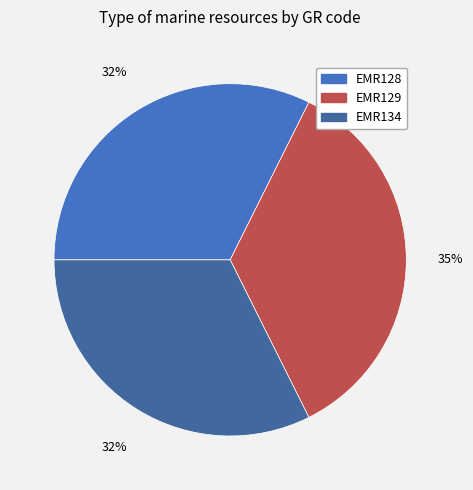

Is it true that EMR134 is 32% of the pie?

True